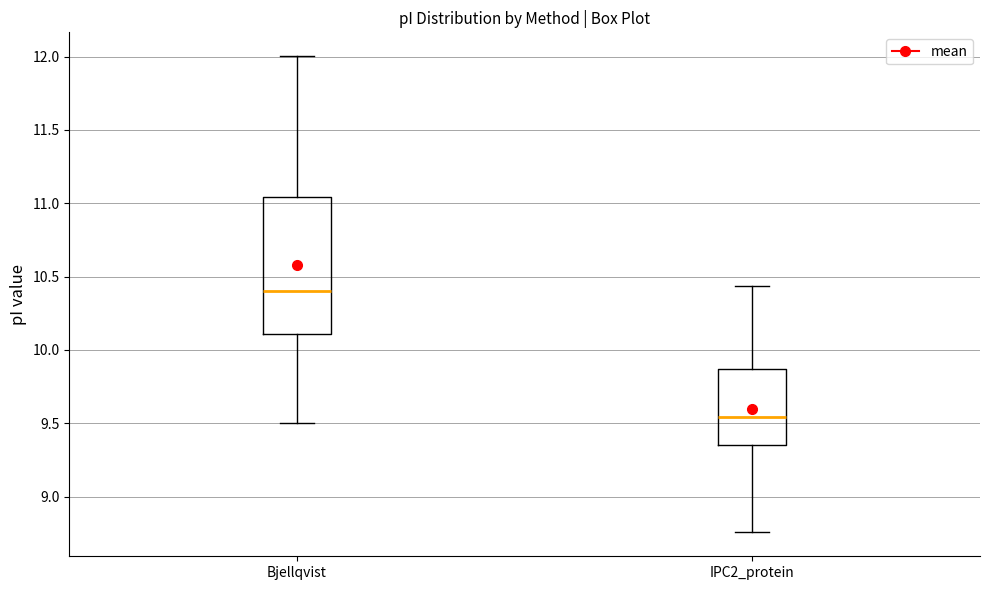

Where does the lower whisker of the box for Bjellqvist end on the y-axis? The values are not printed on the chart, so give them approximately, as read against the axis.

9.50